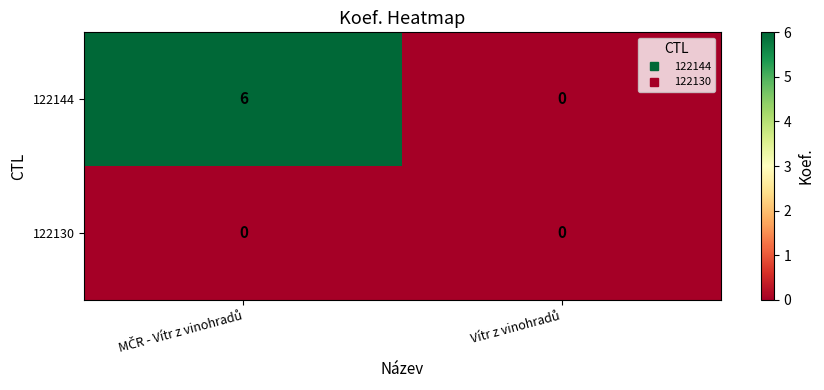

Which series has the largest total across all categories?

122144